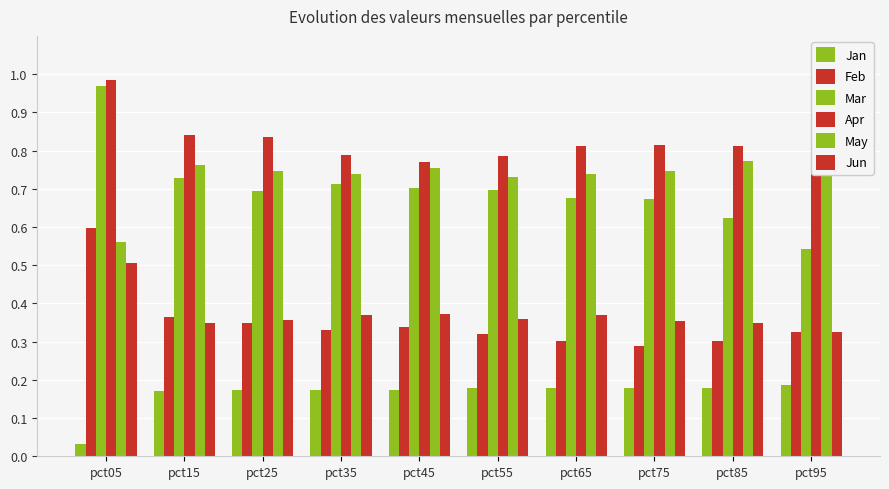

Reading left to right, extract all data points from this chart.

Jan: pct05=0.0	pct15=0.2	pct25=0.2	pct35=0.2	pct45=0.2	pct55=0.2	pct65=0.2	pct75=0.2	pct85=0.2	pct95=0.2
Feb: pct05=0.6	pct15=0.4	pct25=0.3	pct35=0.3	pct45=0.3	pct55=0.3	pct65=0.3	pct75=0.3	pct85=0.3	pct95=0.3
Mar: pct05=1.0	pct15=0.7	pct25=0.7	pct35=0.7	pct45=0.7	pct55=0.7	pct65=0.7	pct75=0.7	pct85=0.6	pct95=0.5
Apr: pct05=1.0	pct15=0.8	pct25=0.8	pct35=0.8	pct45=0.8	pct55=0.8	pct65=0.8	pct75=0.8	pct85=0.8	pct95=0.7
May: pct05=0.6	pct15=0.8	pct25=0.7	pct35=0.7	pct45=0.8	pct55=0.7	pct65=0.7	pct75=0.7	pct85=0.8	pct95=0.9
Jun: pct05=0.5	pct15=0.3	pct25=0.4	pct35=0.4	pct45=0.4	pct55=0.4	pct65=0.4	pct75=0.4	pct85=0.3	pct95=0.3